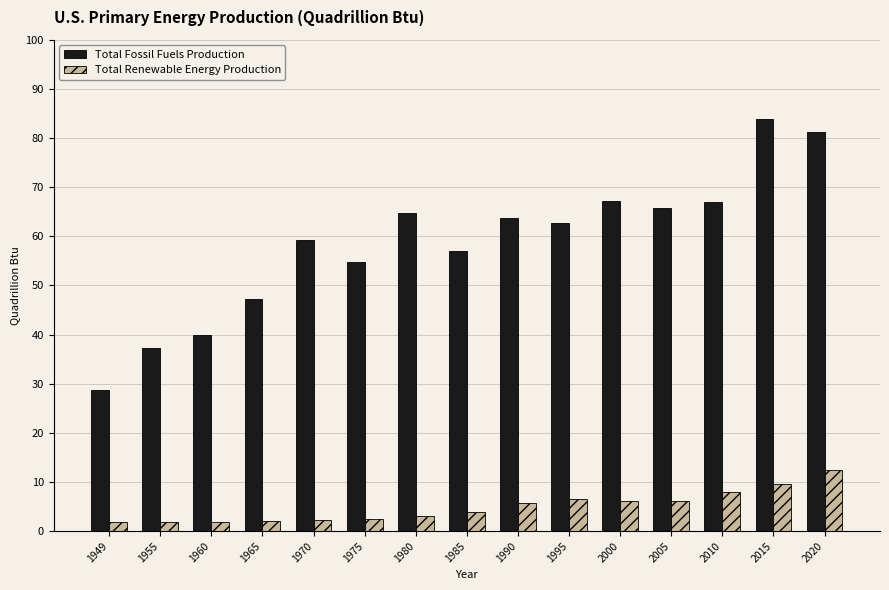

What is the maximum value for Total Renewable Energy Production?

12.5